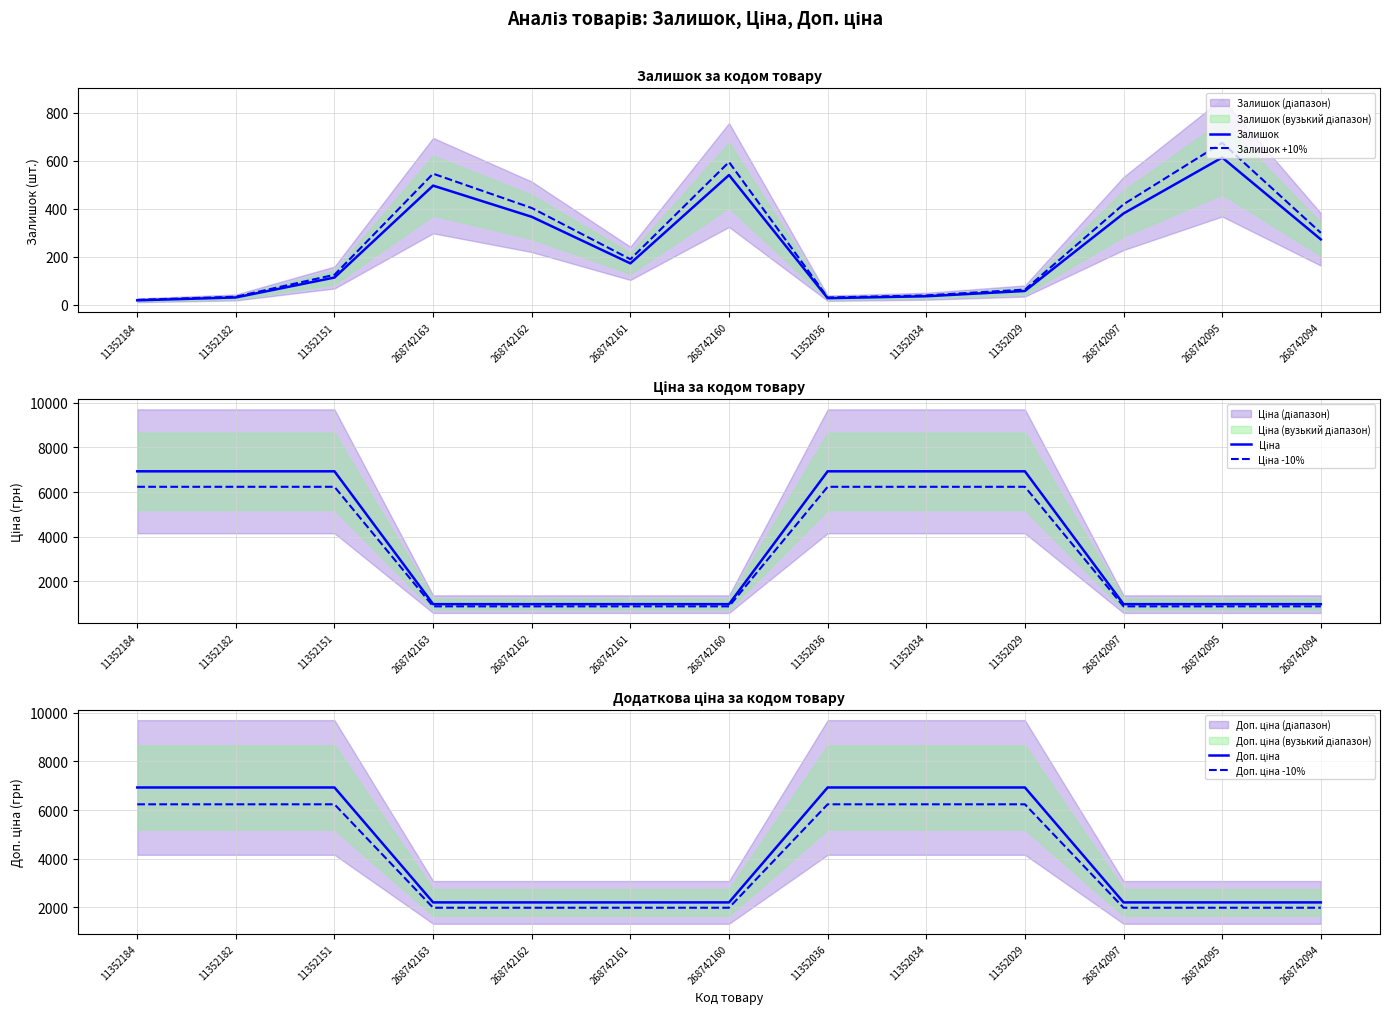

Reading left to right, what are all the values shown in this chart?

Залишок: 11352184=19.0	11352182=31.0	11352151=114.0	268742163=497.0	268742162=367.0	268742161=173.0	268742160=541.0	11352036=28.0	11352034=36.0	11352029=58.0	268742097=381.0	268742095=614.0	268742094=273.0
Залишок +10%: 11352184=20.9	11352182=34.1	11352151=125.4	268742163=546.7	268742162=403.7	268742161=190.3	268742160=595.1	11352036=30.8	11352034=39.6	11352029=63.8	268742097=419.1	268742095=675.4	268742094=300.3
Ціна: 11352184=6929.6	11352182=6929.6	11352151=6929.6	268742163=984.0	268742162=984.0	268742161=984.0	268742160=984.0	11352036=6929.6	11352034=6929.6	11352029=6929.6	268742097=984.0	268742095=984.0	268742094=984.0
Ціна -10%: 11352184=6236.6	11352182=6236.6	11352151=6236.6	268742163=885.6	268742162=885.6	268742161=885.6	268742160=885.6	11352036=6236.6	11352034=6236.6	11352029=6236.6	268742097=885.6	268742095=885.6	268742094=885.6
Доп. ціна: 11352184=6929.6	11352182=6929.6	11352151=6929.6	268742163=2197.3	268742162=2197.3	268742161=2197.3	268742160=2197.3	11352036=6929.6	11352034=6929.6	11352029=6929.6	268742097=2197.3	268742095=2197.3	268742094=2197.3
Доп. ціна -10%: 11352184=6236.6	11352182=6236.6	11352151=6236.6	268742163=1977.5	268742162=1977.5	268742161=1977.5	268742160=1977.5	11352036=6236.6	11352034=6236.6	11352029=6236.6	268742097=1977.5	268742095=1977.5	268742094=1977.5